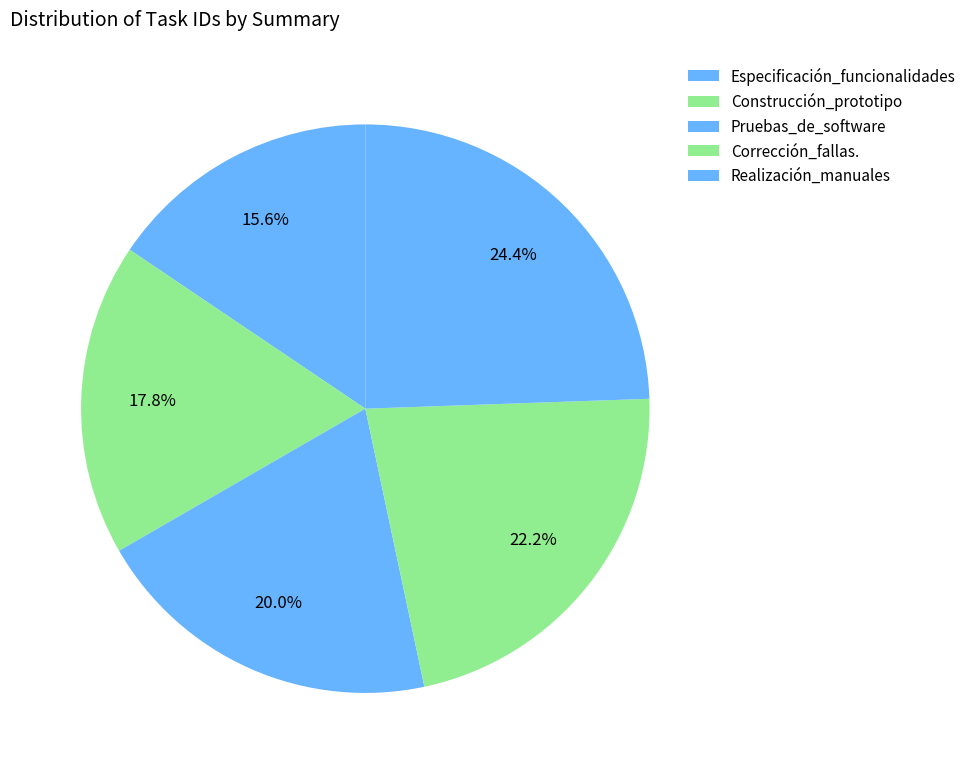

Combined, do Realización_manuales and Pruebas_de_software account for over 50%?

No